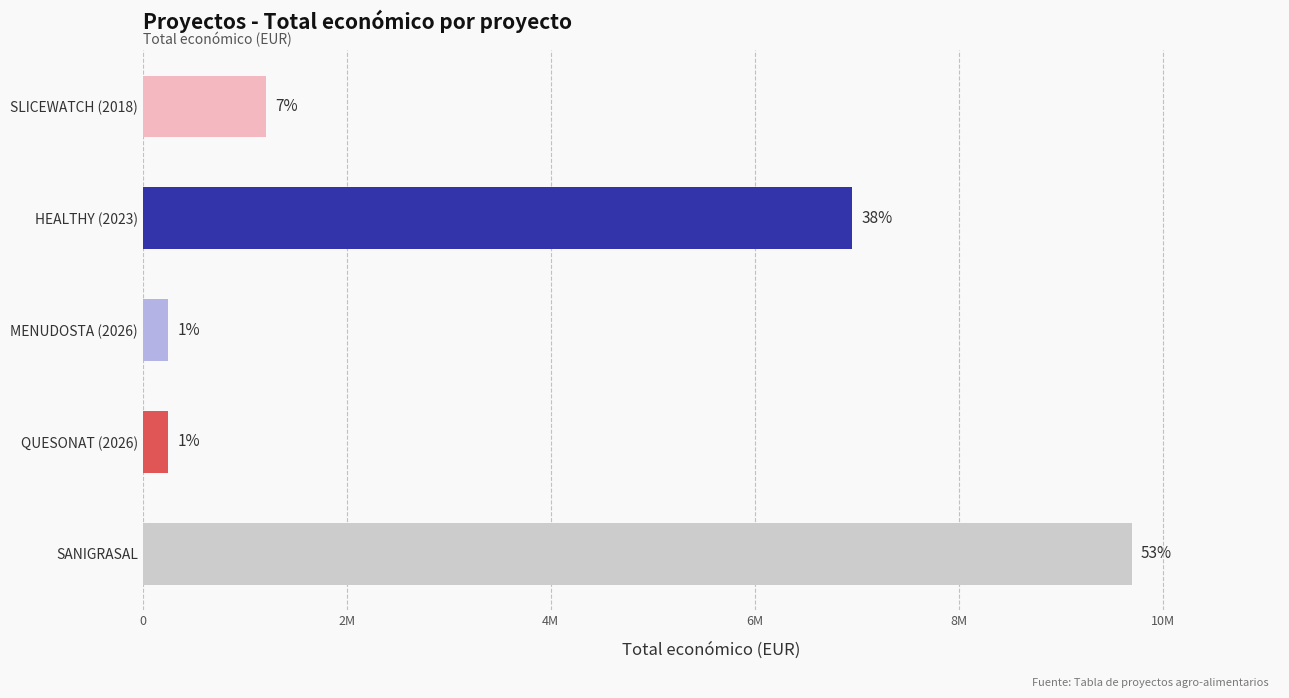

What is the difference between the maximum and minimum values?

9445285